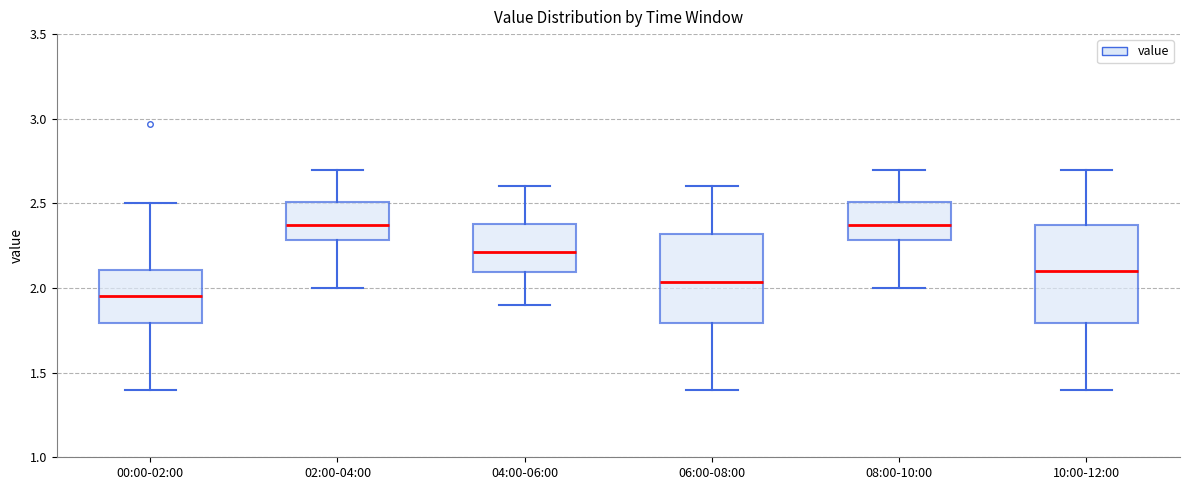

Where does the lower whisker of the box for 08:00-10:00 end on the y-axis? The values are not printed on the chart, so give them approximately, as read against the axis.

2.00